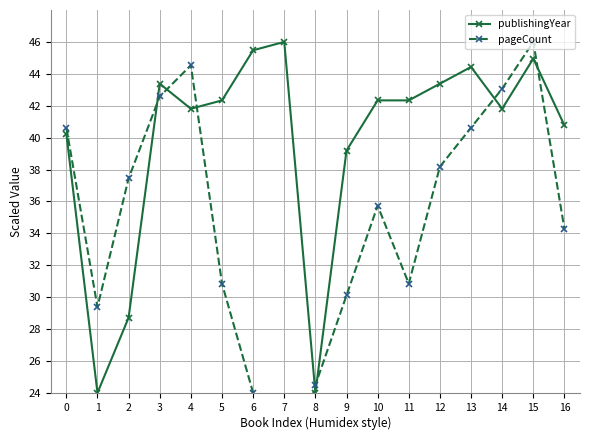

True or false: pageCount and publishingYear intersect in this chart.

True